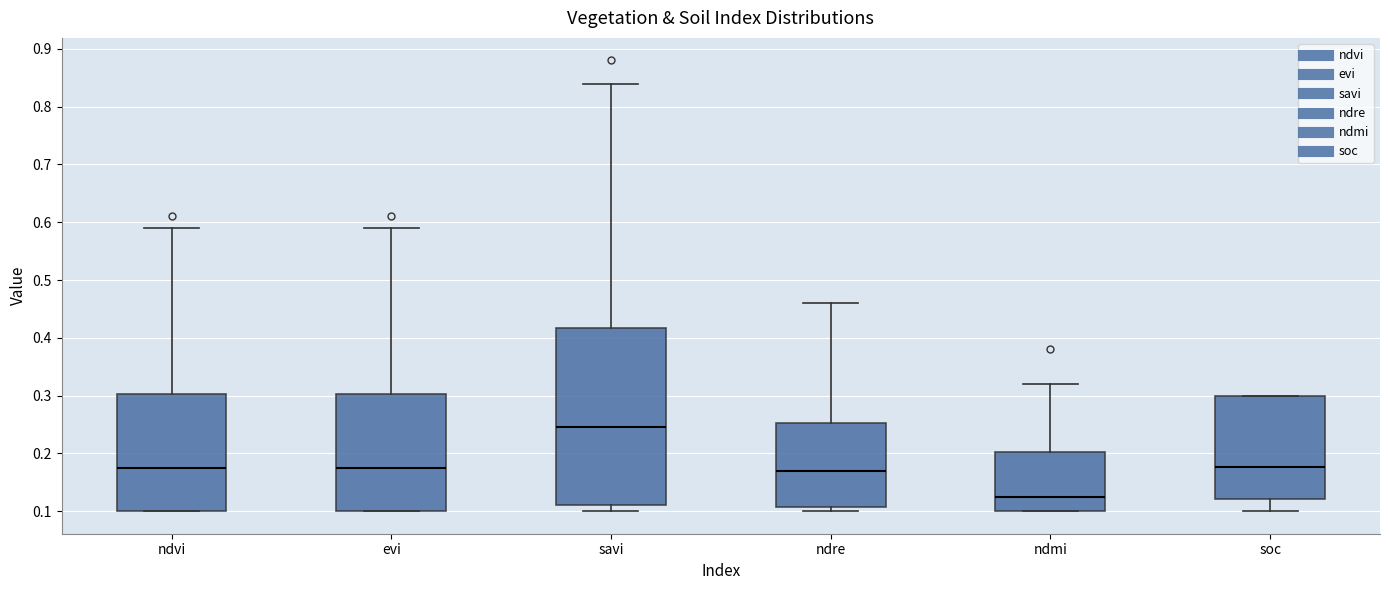

Which box's median line is the lowest?

ndmi